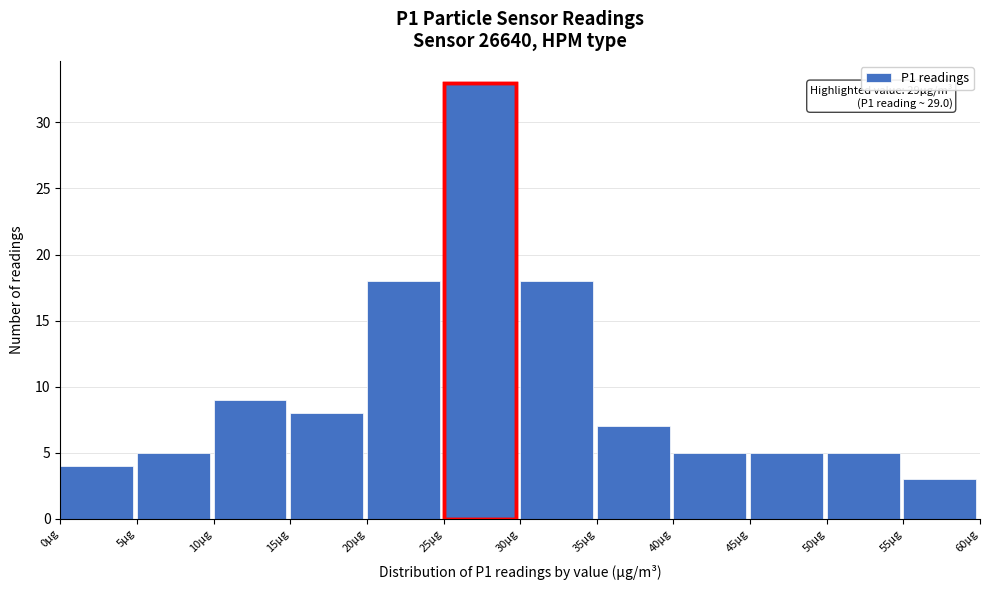

Over which range of the x-axis is the bar tallest?

25 to 30